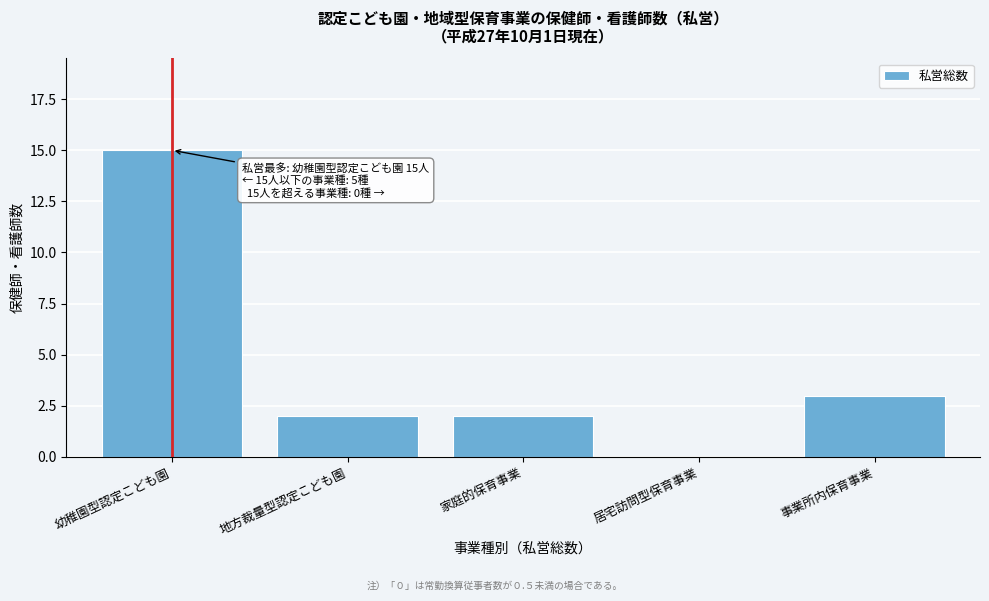

Reading right to left, list all the values displayed in this chart.

事業所内保育事業=3	居宅訪問型保育事業=0	家庭的保育事業=2	地方裁量型認定こども園=2	幼稚園型認定こども園=15